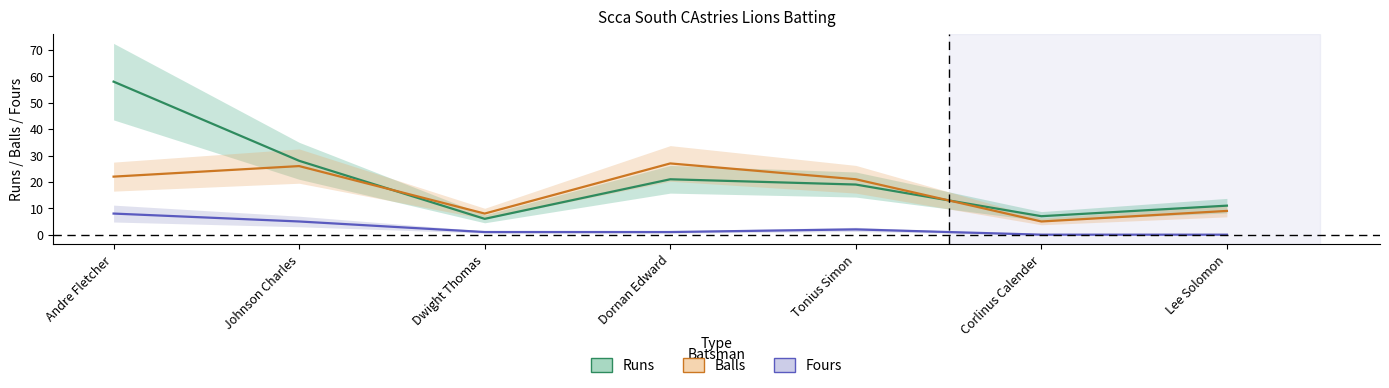

Which category has the lowest value across all series?

Corlinus Calender